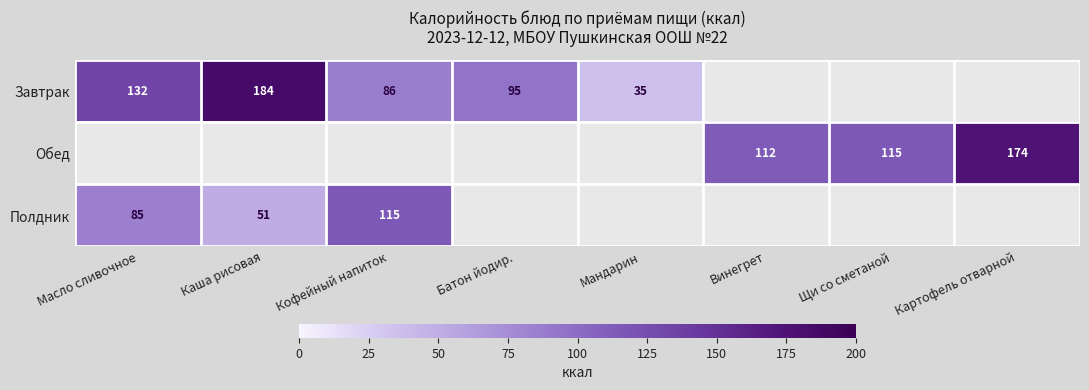

Is it true that Обед equals 112.0 at Винегрет?

True